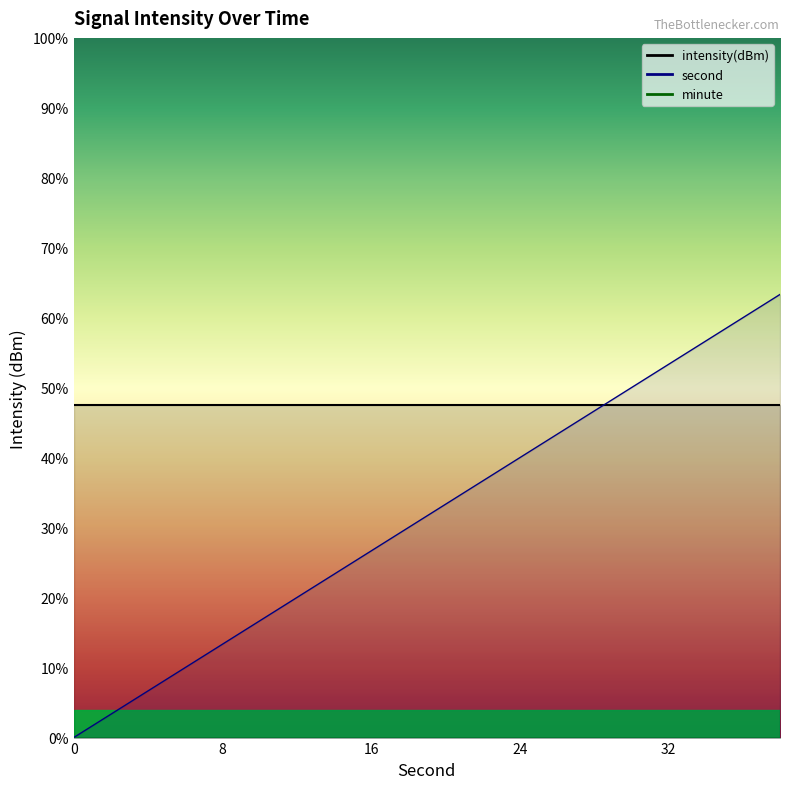

Between 24 and 38, which series saw the biggest shift?

second